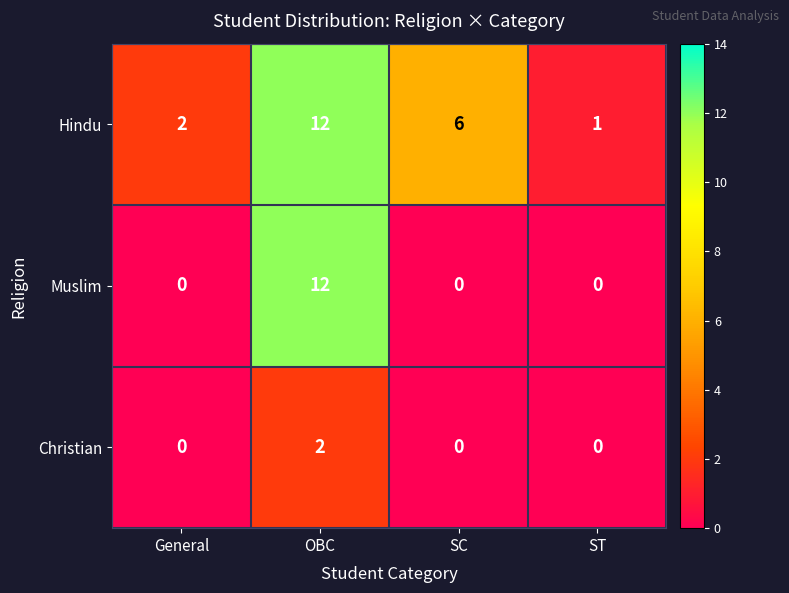

What is the difference between the highest and lowest values at SC?

6